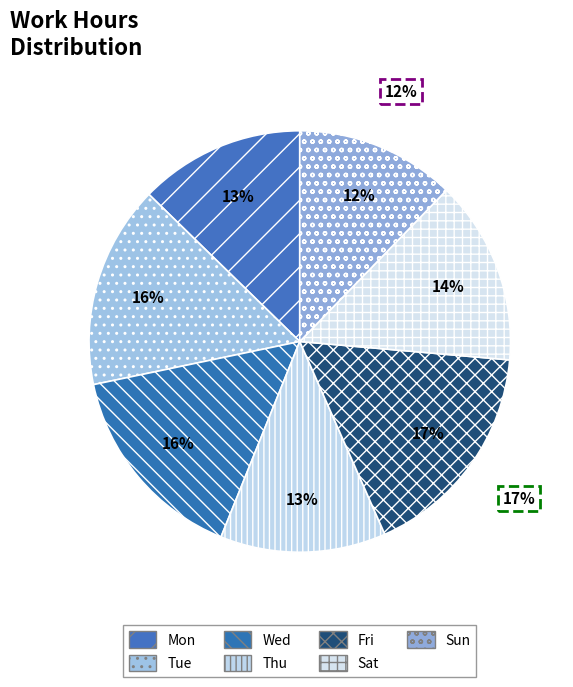

What is the largest slice in the pie chart?

Fri